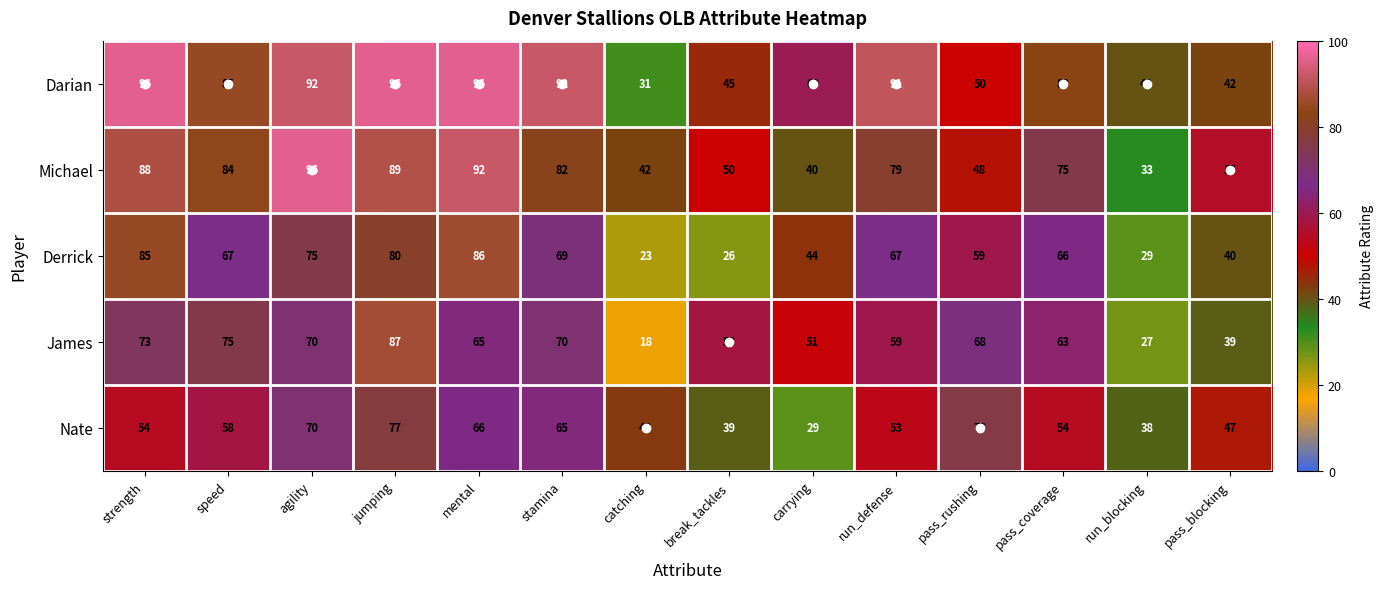

What is the minimum value shown in the chart?

18